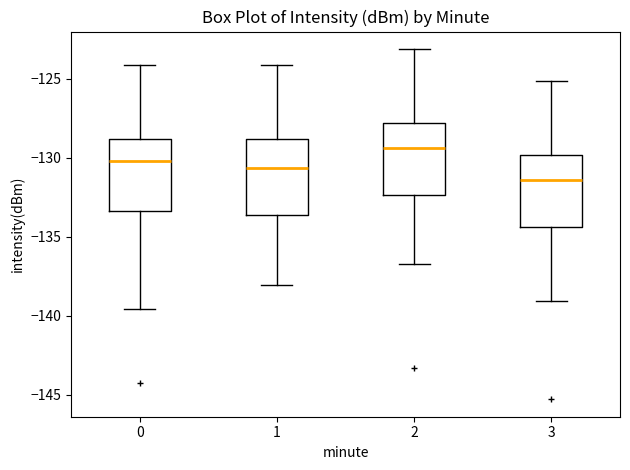

Which box's median line is the lowest?

3